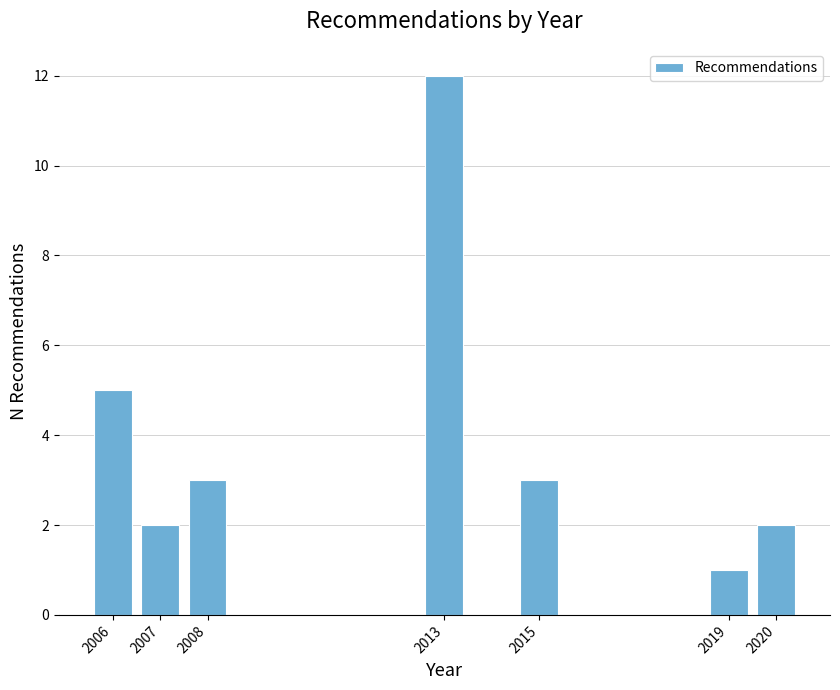

Reading right to left, extract all data points from this chart.

2	1	3	12	3	2	5